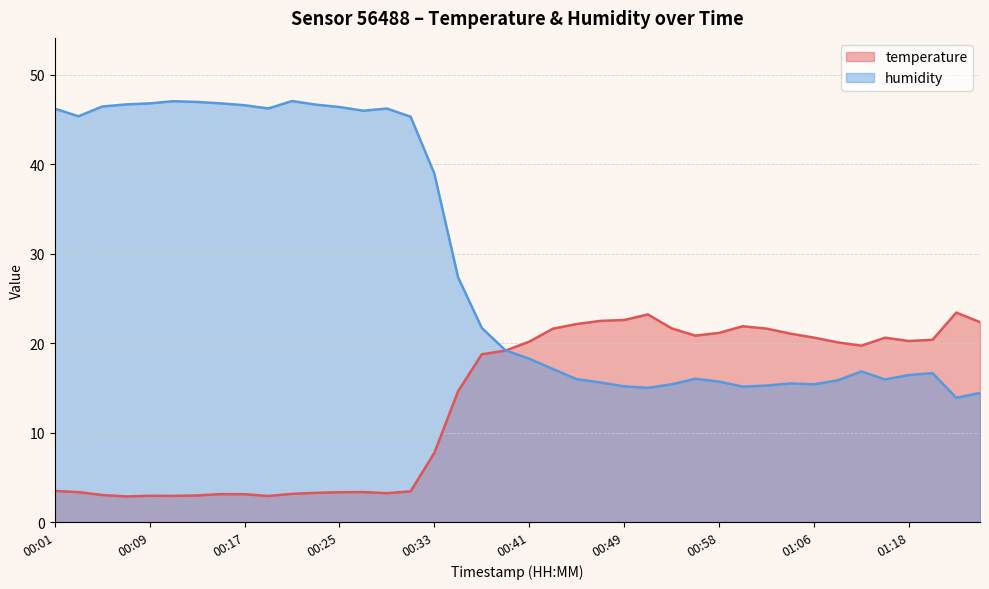

At which category does the chart reach its peak across all series?

00:21